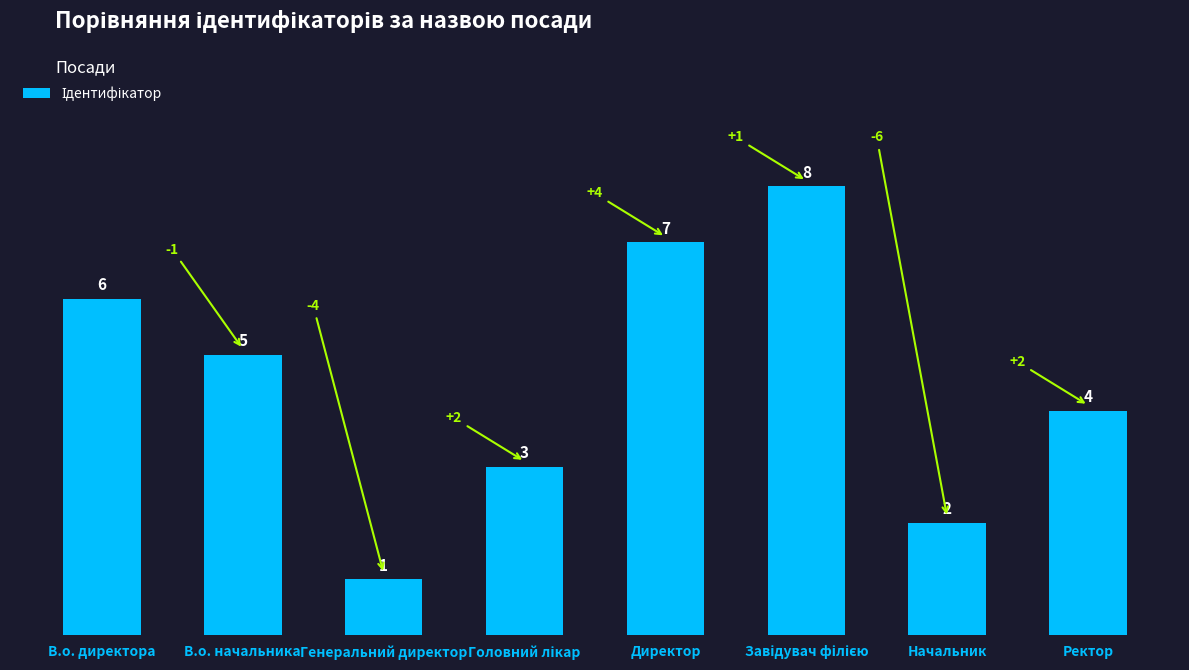

Does the chart contain stacked bars?

No